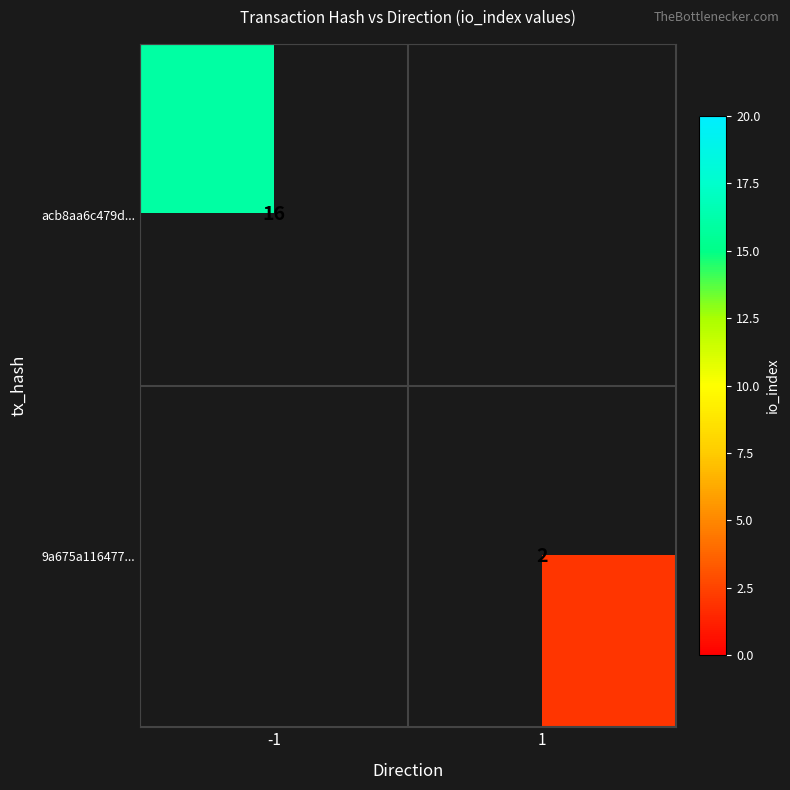

True or false: 9a675a116477... has a value of 1 at 1.

False